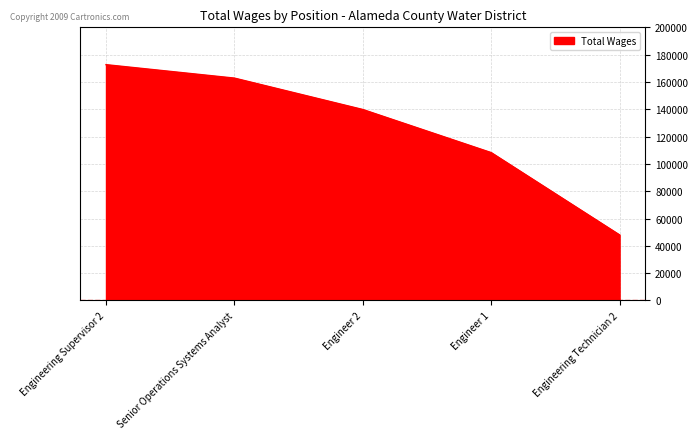

Reading left to right, what are all the values shown in this chart?

Engineering Supervisor 2=172669	Senior Operations Systems Analyst=162831	Engineer 2=139833	Engineer 1=108271	Engineering Technician 2=47991